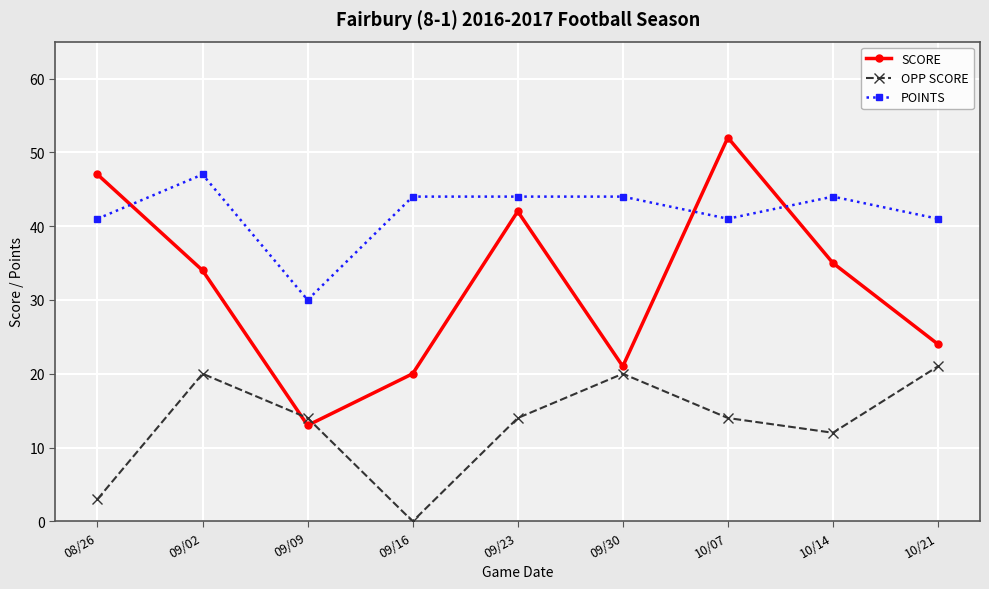

What are all the series names shown in the legend?

SCORE, OPP SCORE, POINTS